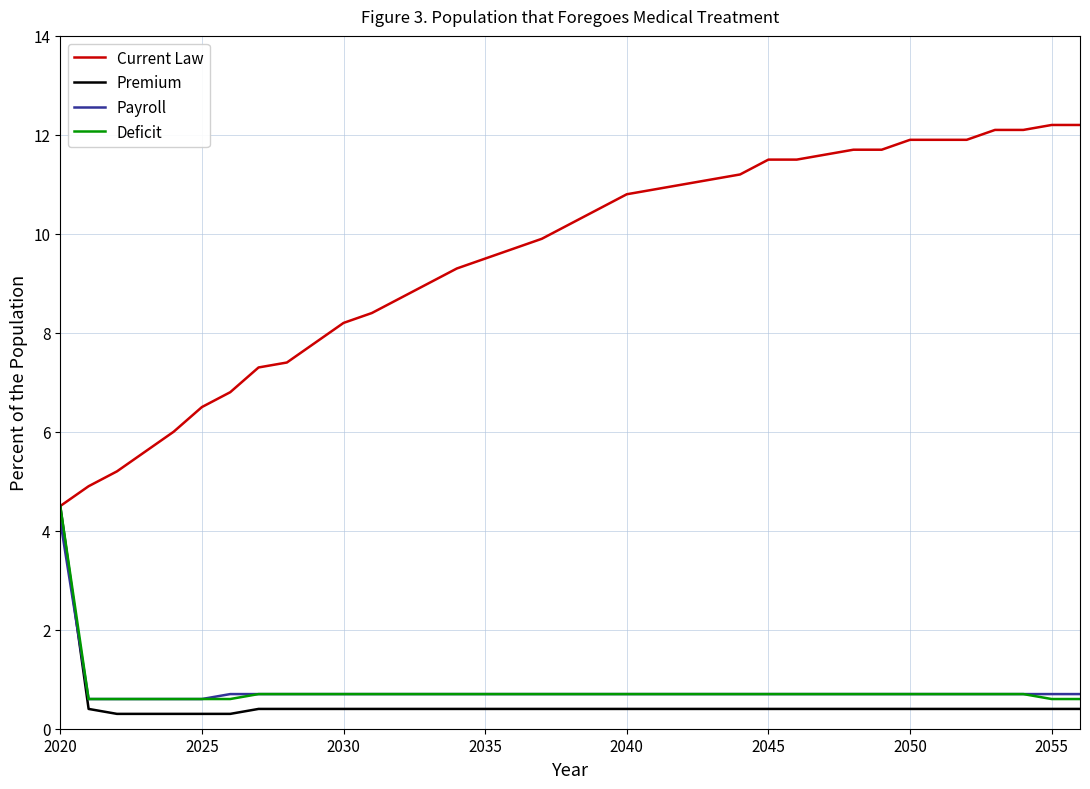

Which series has the largest total across all categories?

Current Law